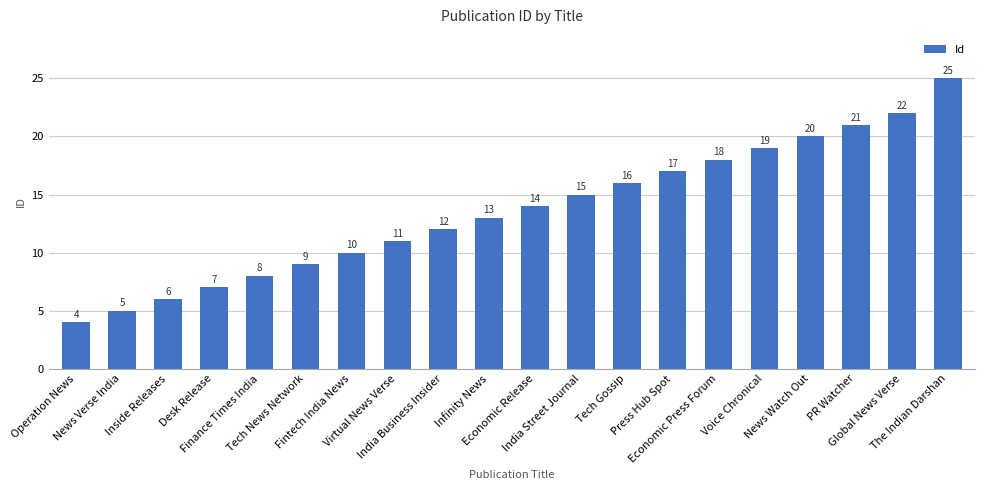

How many values are below 14?

10